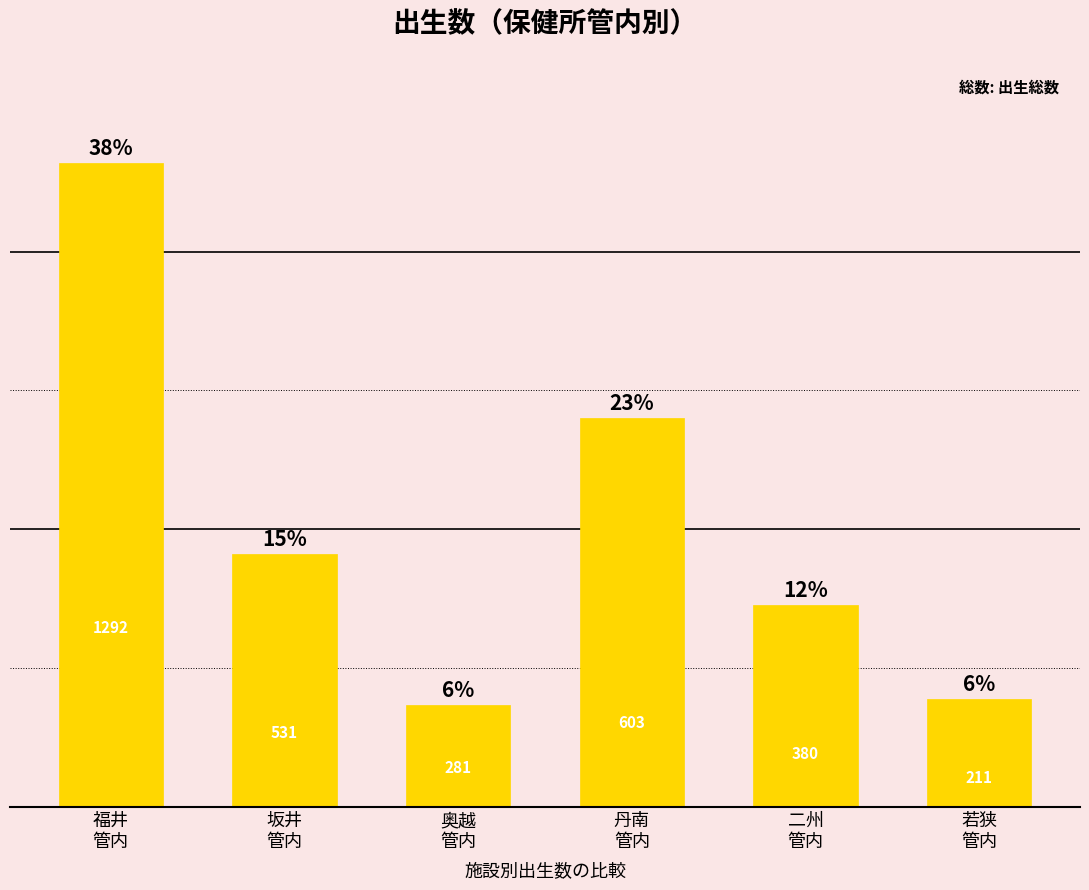

Where is the data nearest to the value 1342?

丹南
管内